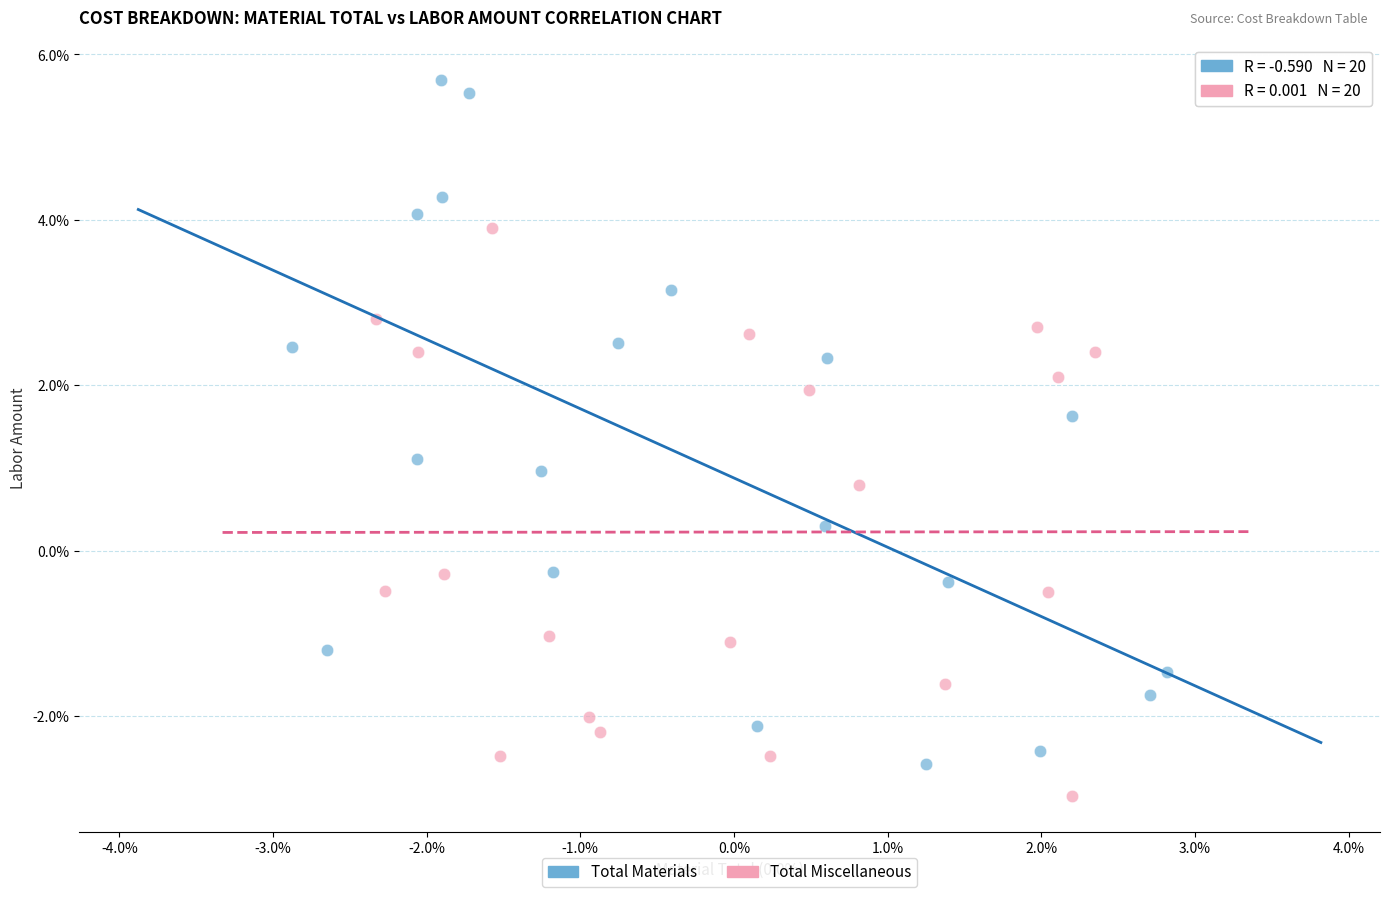

Which series has the largest Y range (max minus min)?

Total Materials